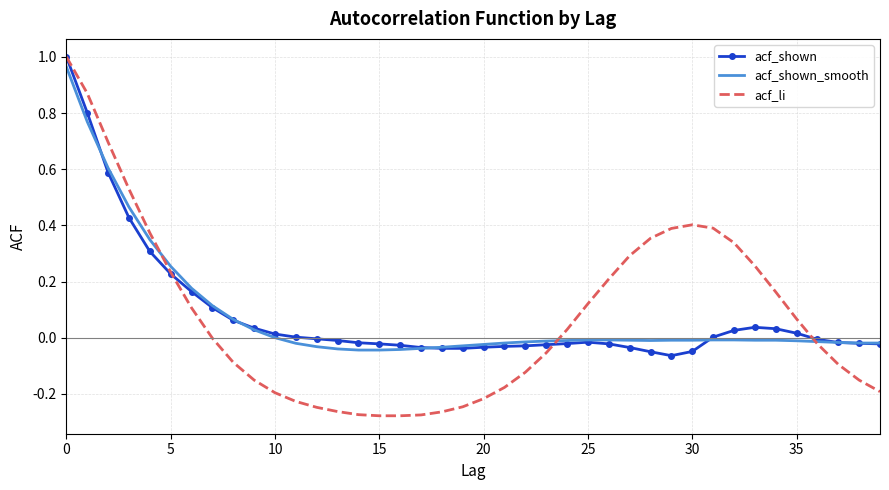

Which series has the largest range (max minus min)?

acf_li